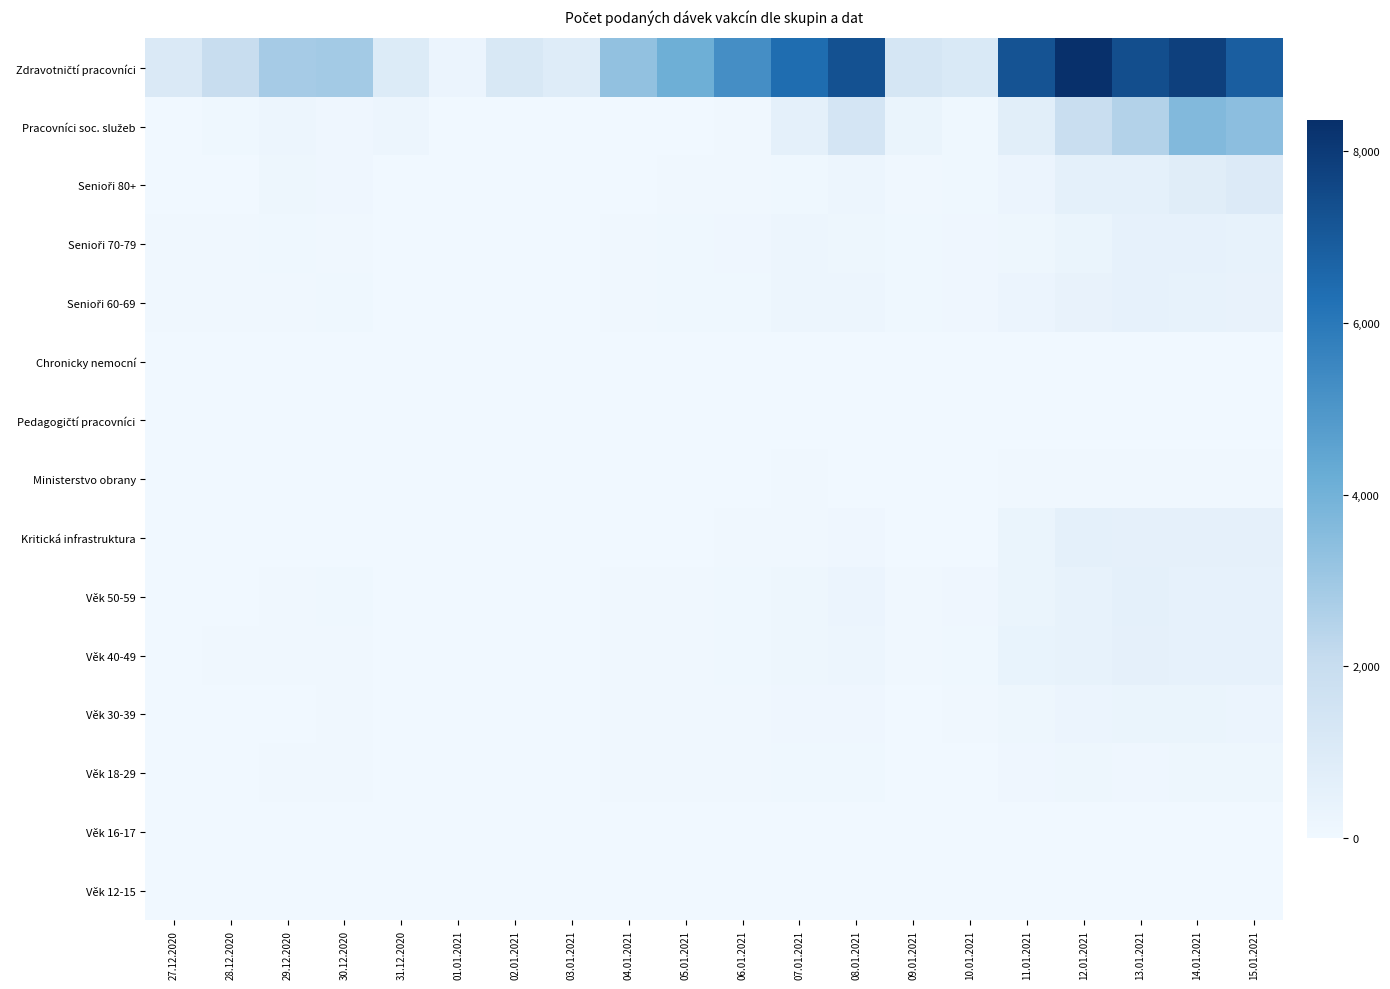

How many distinct data groups are displayed?

15